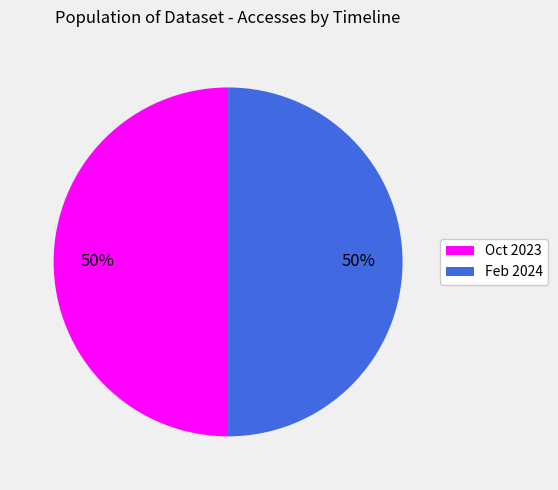

Count the number of slices in the pie.

2